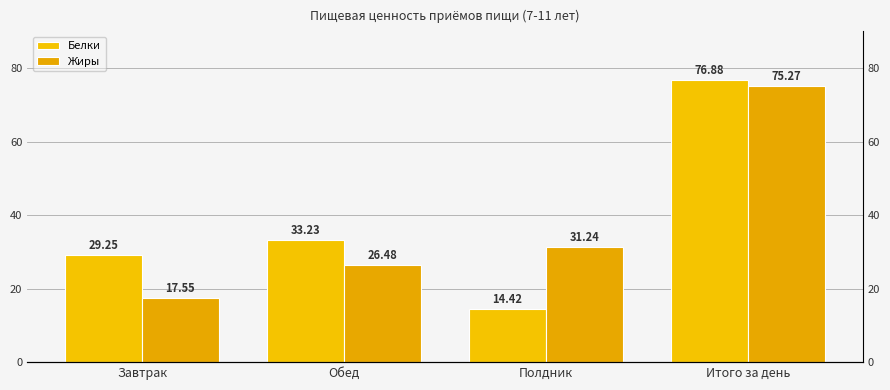

Reading left to right, list all the values displayed in this chart.

Белки: Завтрак=29.2	Обед=33.2	Полдник=14.4	Итого за день=76.9
Жиры: Завтрак=17.6	Обед=26.5	Полдник=31.2	Итого за день=75.3